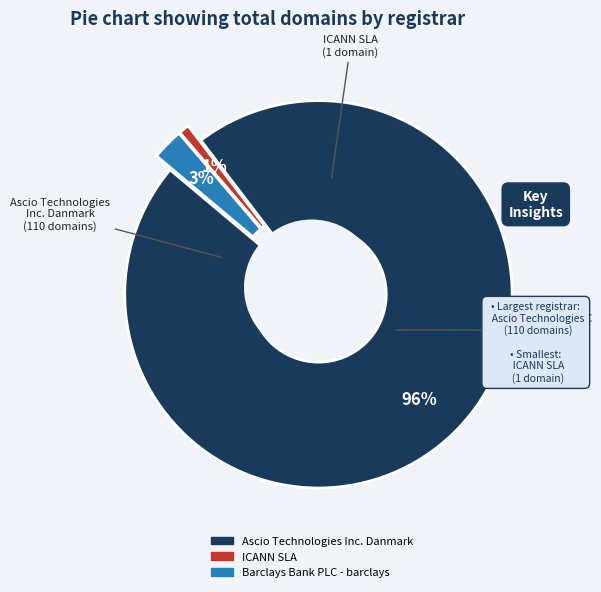

Which has a higher value, Ascio Technologies Inc. Danmark or Barclays Bank PLC - barclays?

Ascio Technologies Inc. Danmark